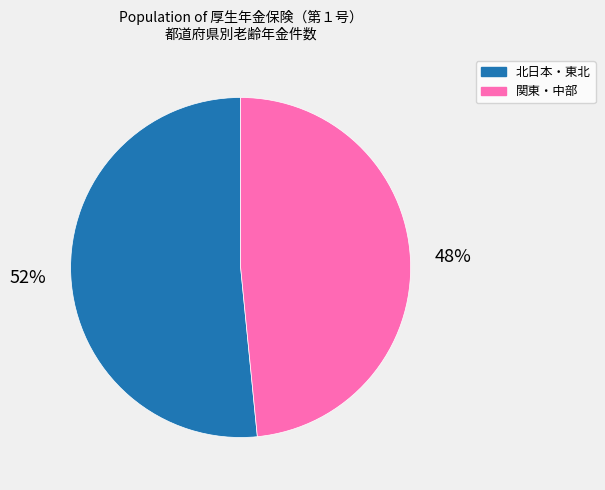

To the nearest percent, what is the average slice percentage?

50%